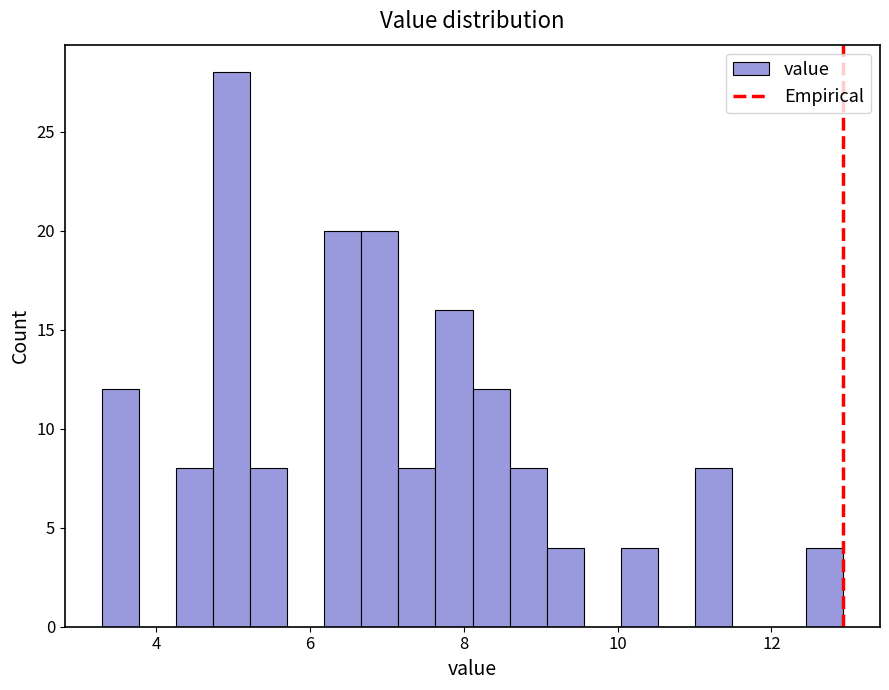

Around what value on the x-axis is the tallest bar? Give the approximate position of its centre, as read against the axis.

5.0